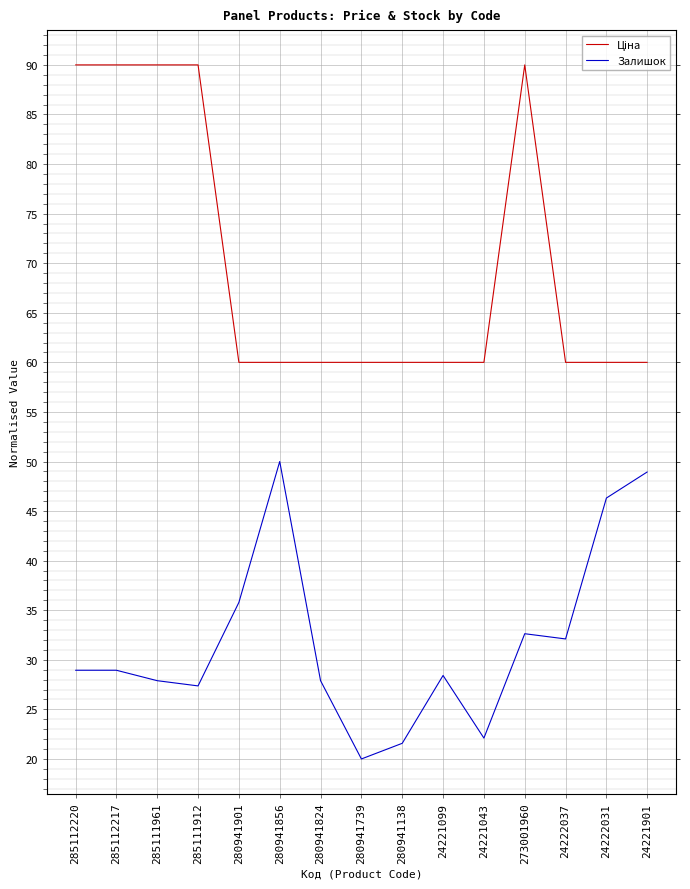

What is the lowest value of the Ціна series?

60.0